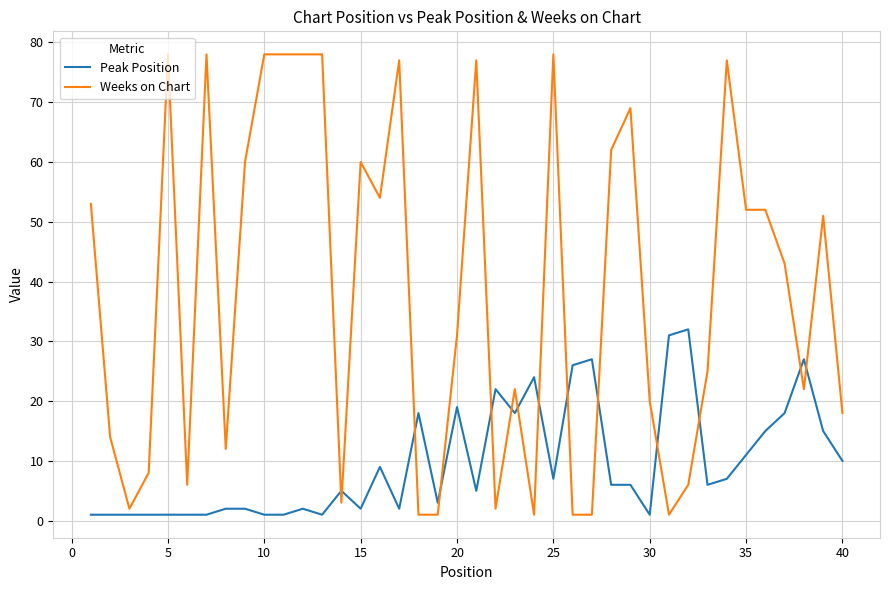

True or false: Peak Position and Weeks on Chart intersect in this chart.

True